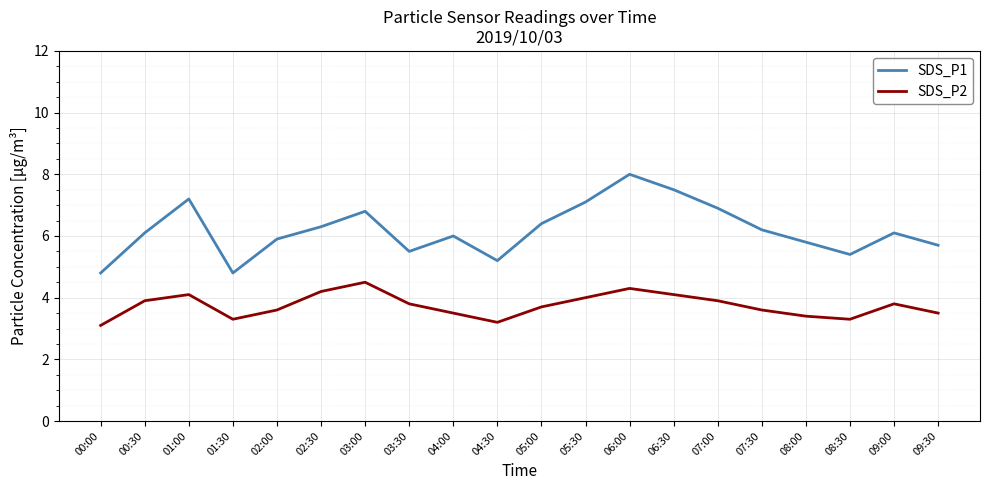

Count the number of categories in the chart.

20